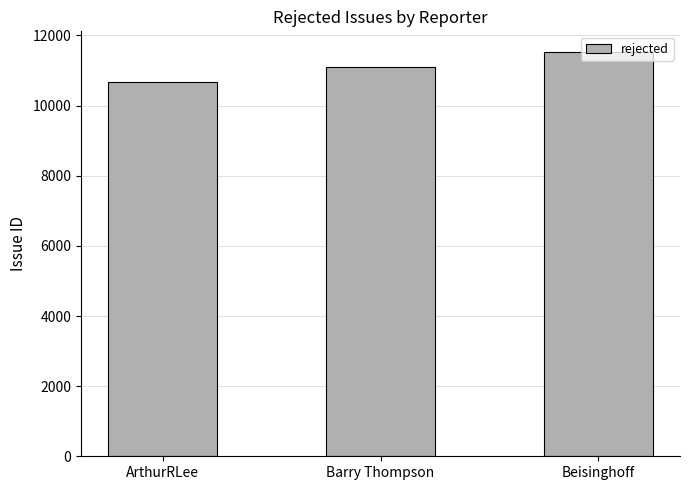

How many categories are shown in the chart?

3